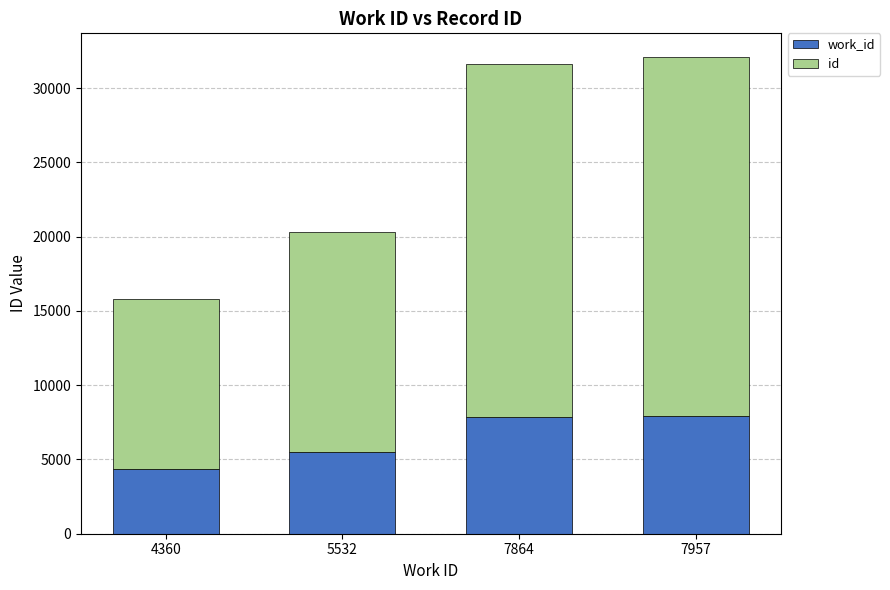

What are all the series names shown in the legend?

work_id, id